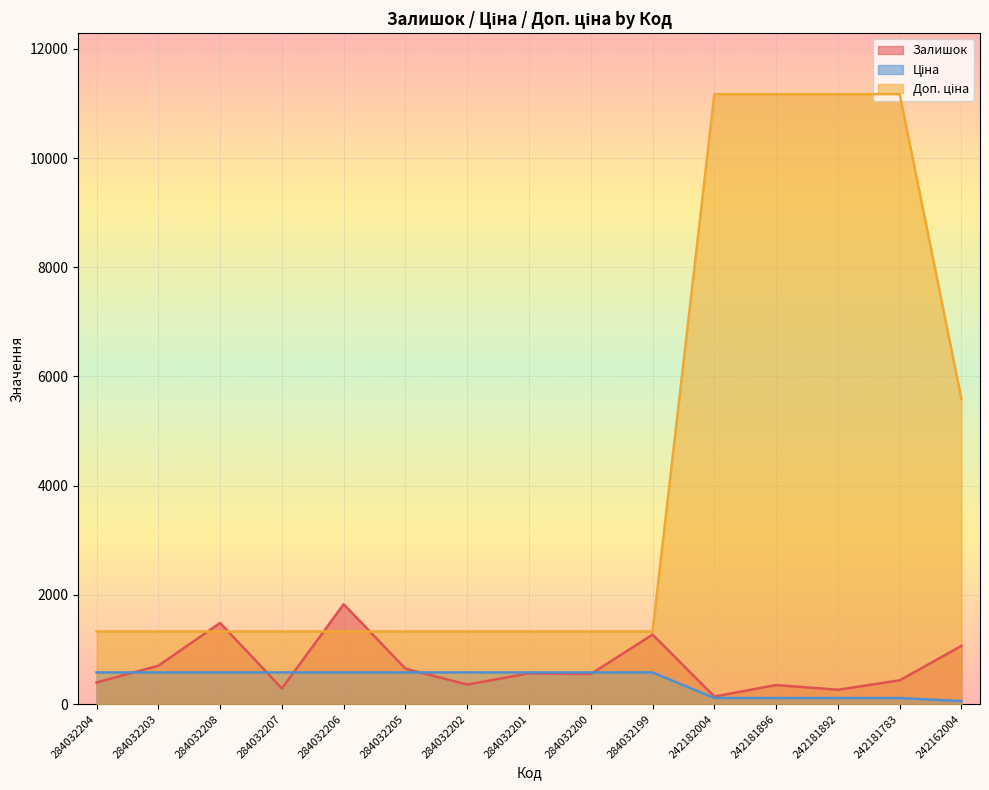

At which label is Ціна closest to 318?

242182004